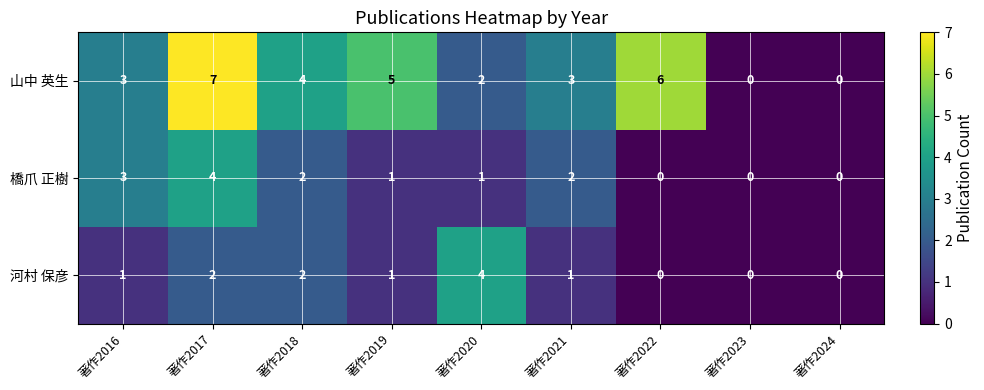

True or false: 山中 英生 has a value of 7 at 著作2017.

True